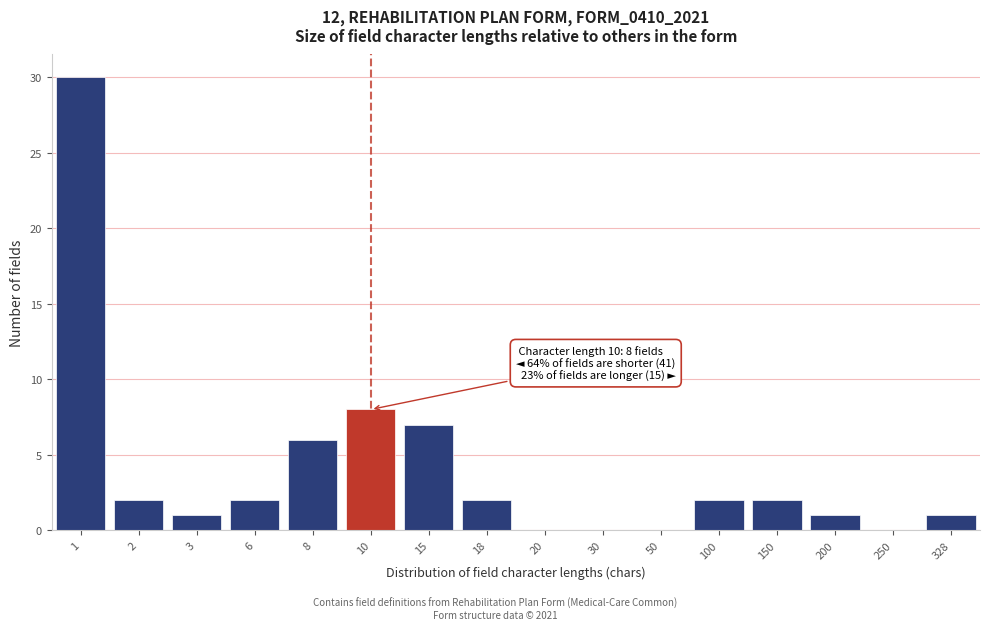

Reading left to right, transcribe all the data shown in this chart.

1=30	2=2	3=1	6=2	8=6	10=8	15=7	18=2	20=0	30=0	50=0	100=2	150=2	200=1	250=0	328=1